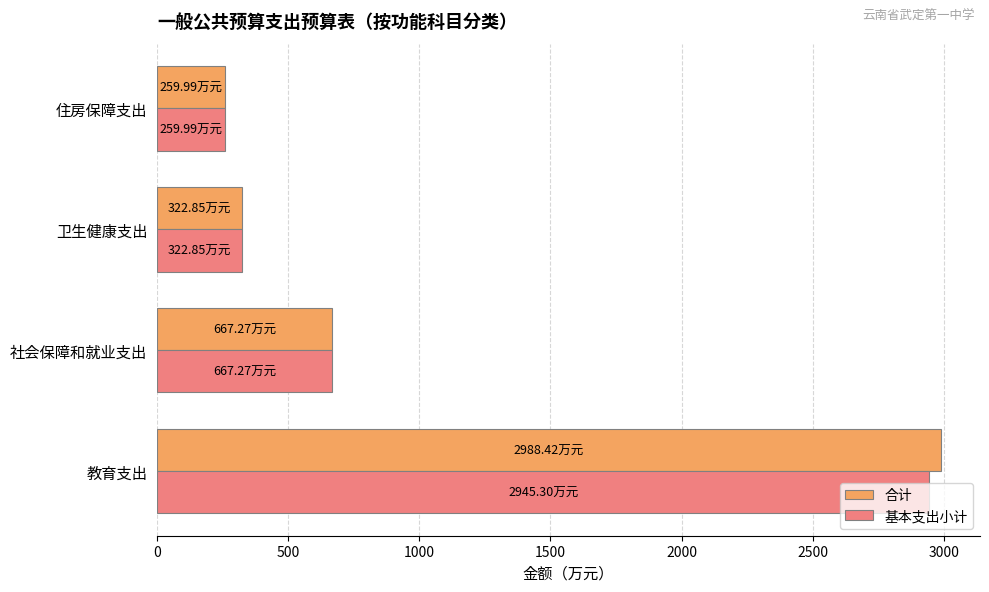

At which label is 合计 closest to 1624?

社会保障和就业支出